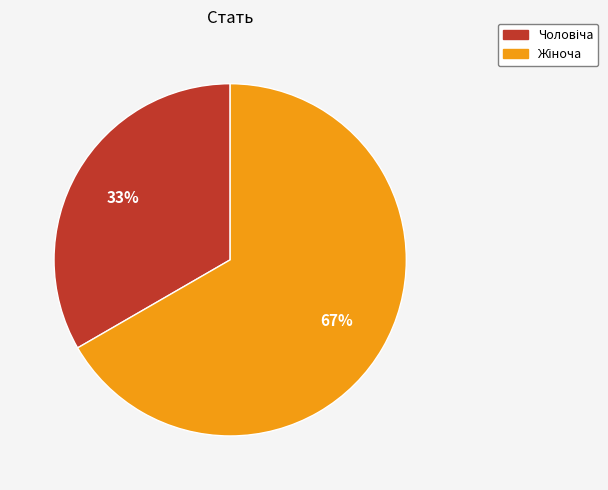

To the nearest percent, what is the average slice percentage?

50%